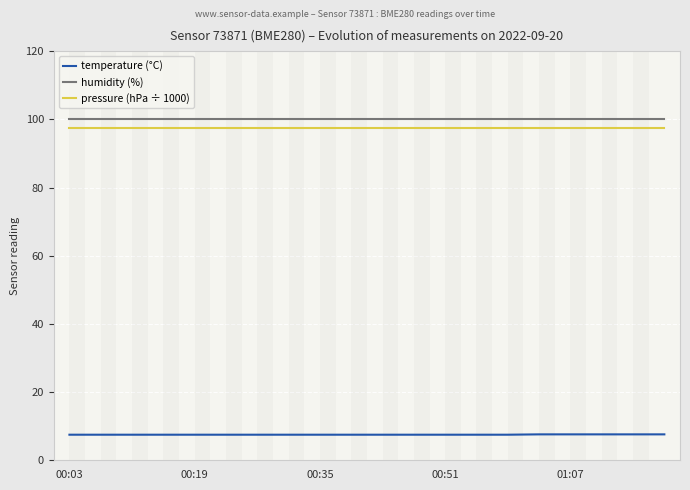

How many lines are shown in the chart?

3